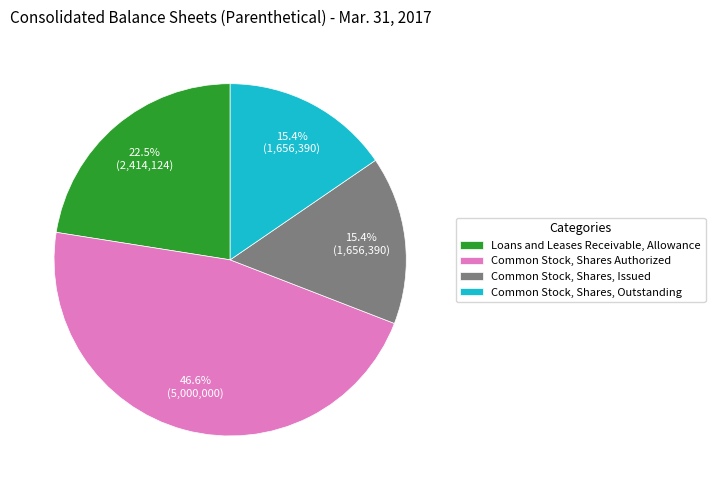

Which category has the biggest portion of the pie?

Common Stock, Shares Authorized